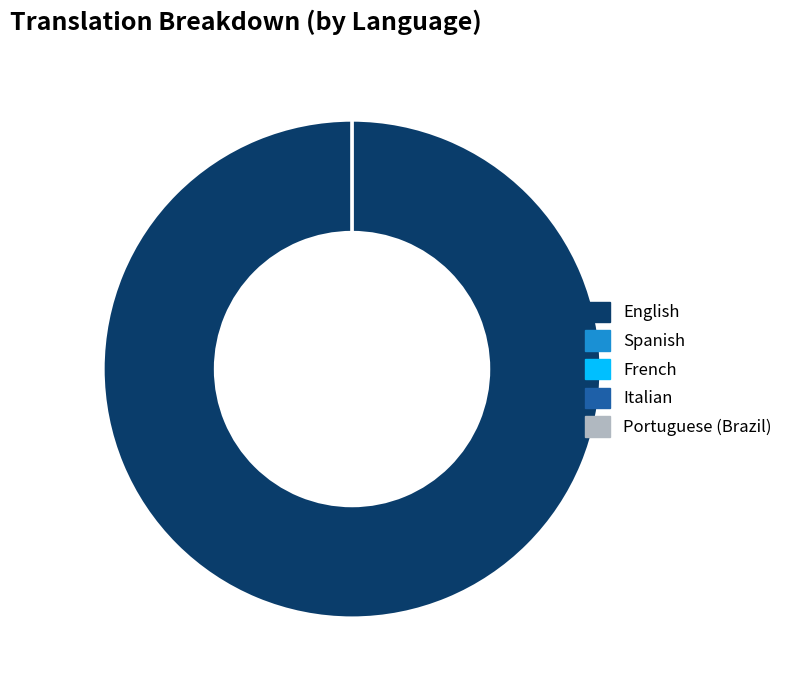

To the nearest percent, what is the combined percentage of English and Portuguese (Brazil)?

100%